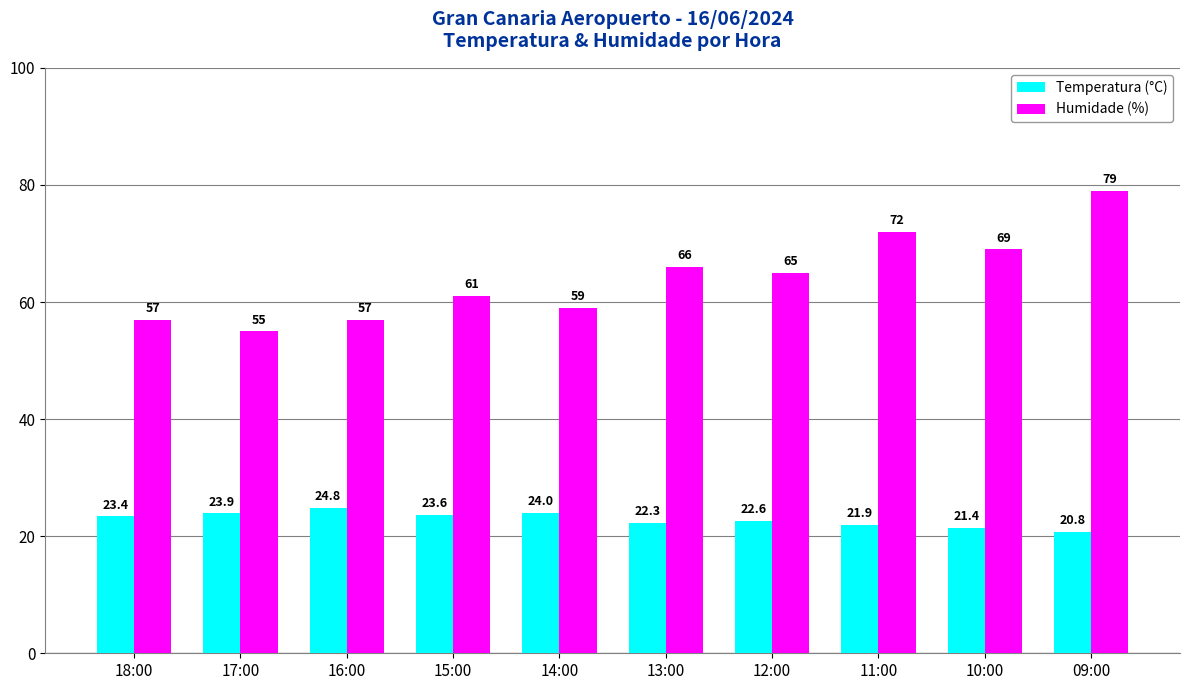

List the series in order of their overall mean, highest first.

Humidade (%), Temperatura (°C)